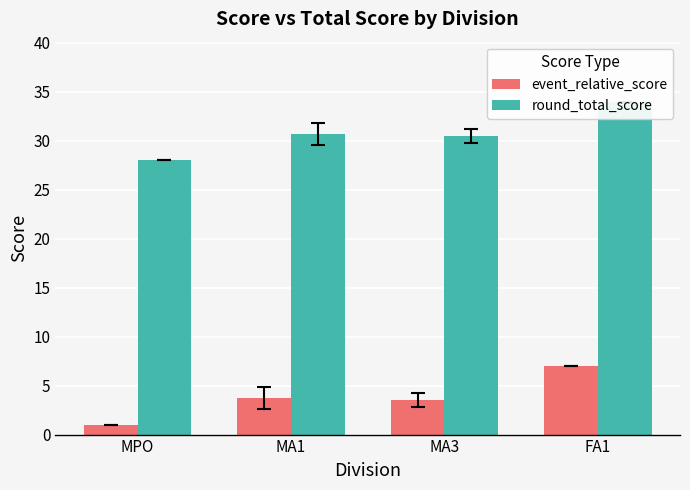

At which category is the sum across all series the highest?

FA1